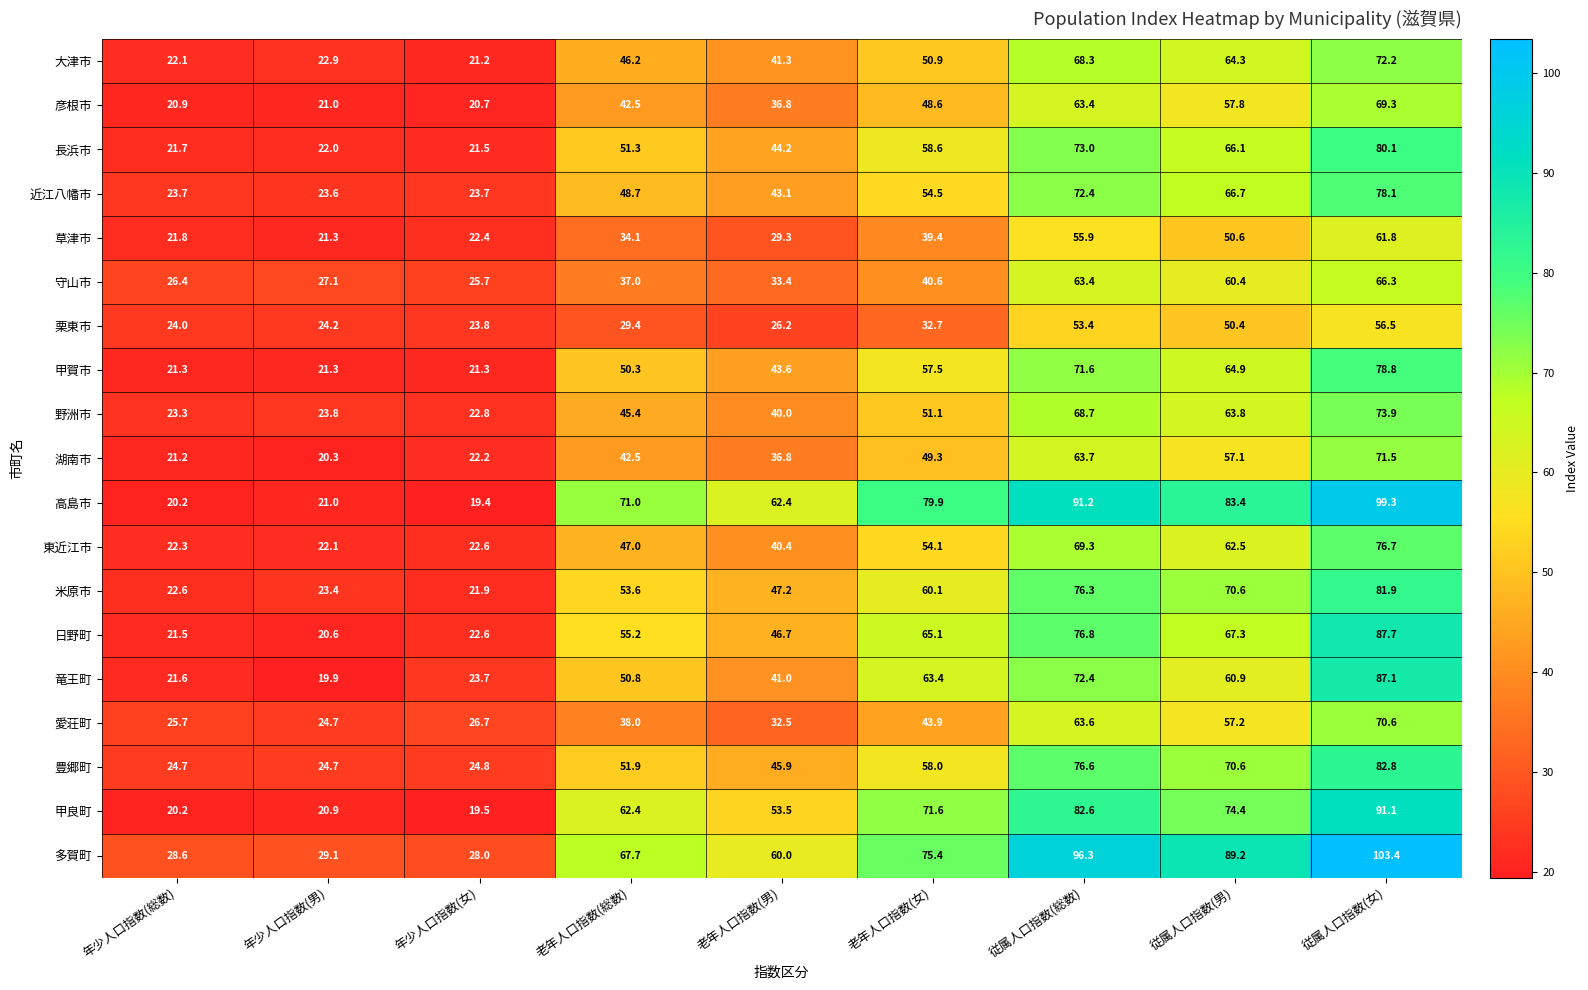

What is the difference between the maximum and minimum values in the 大津市 series?

51.0